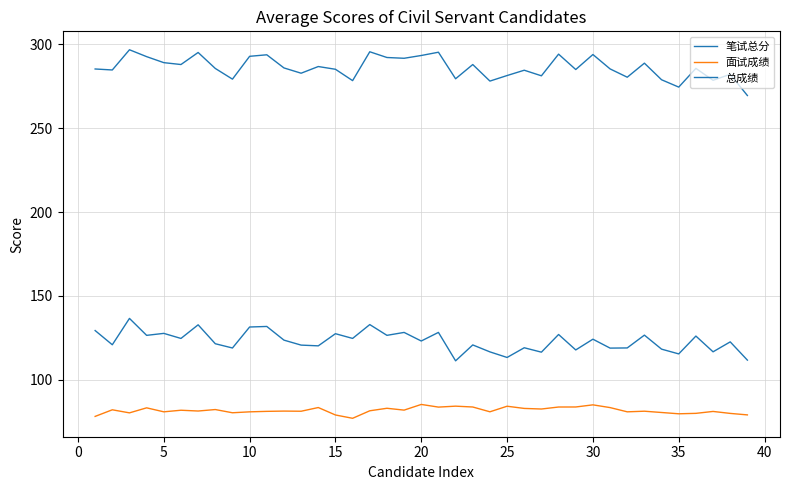

How many lines are shown in the chart?

3